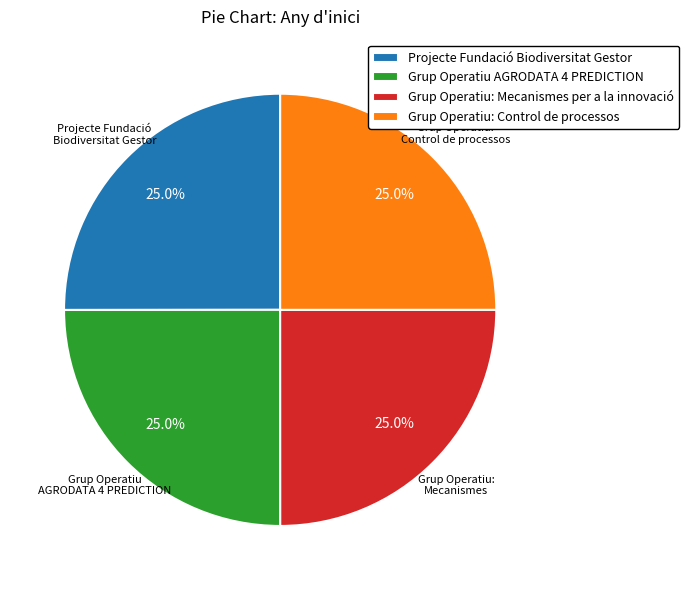

Does Grup Operatiu: Mecanismes per a la innovació account for over 50% of the chart?

No